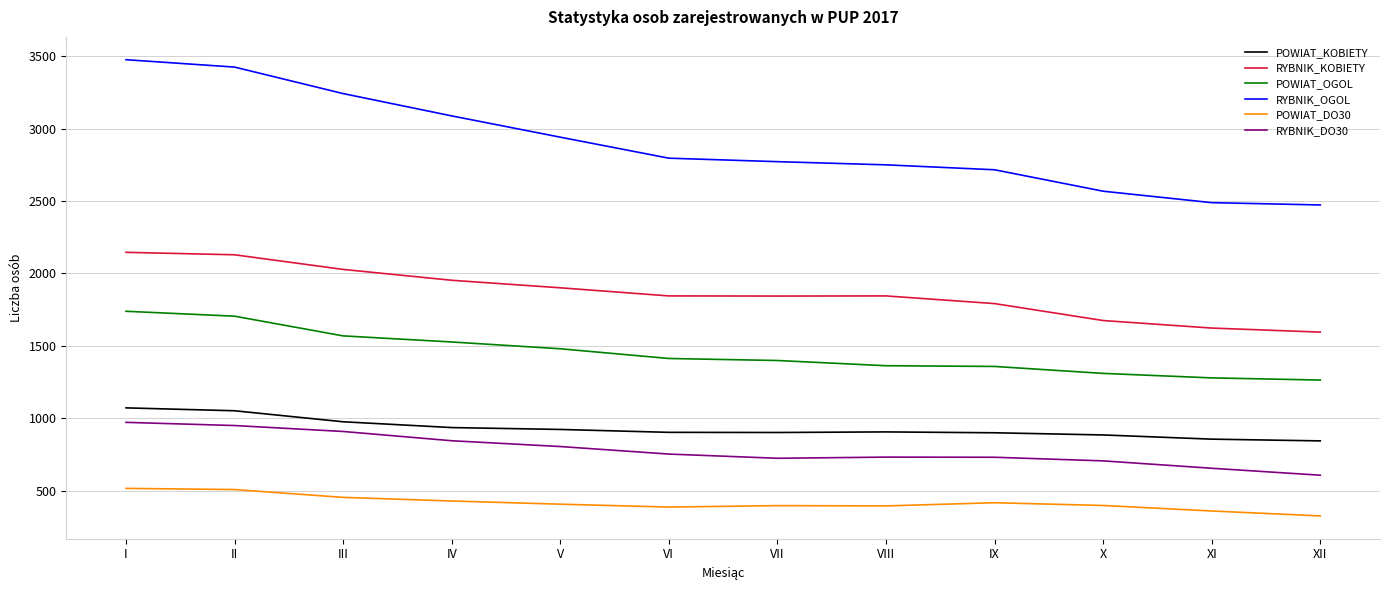

What is the sum of all RYBNIK_KOBIETY values?

22376